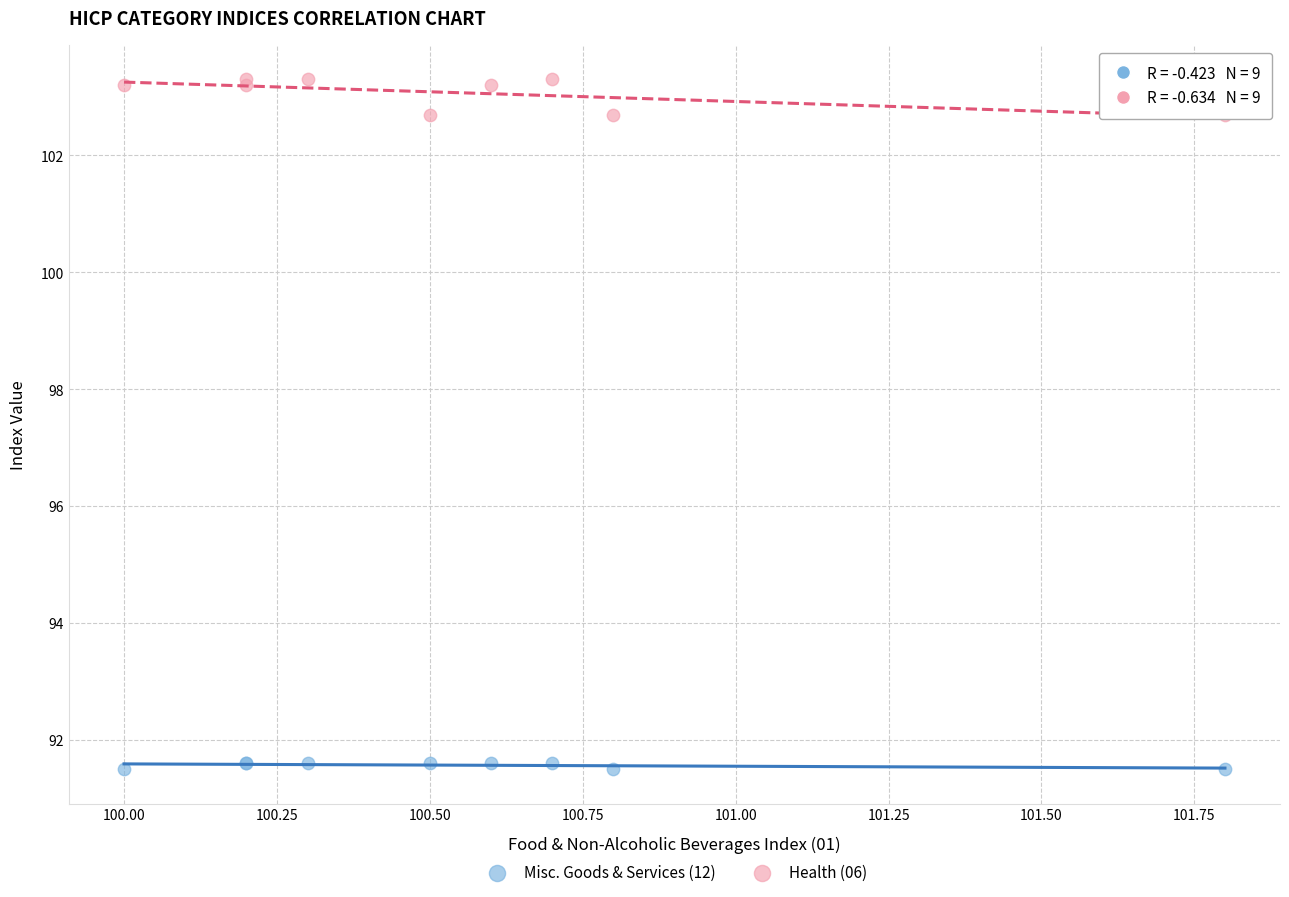

Which series contains the highest Y value?

Health (06)